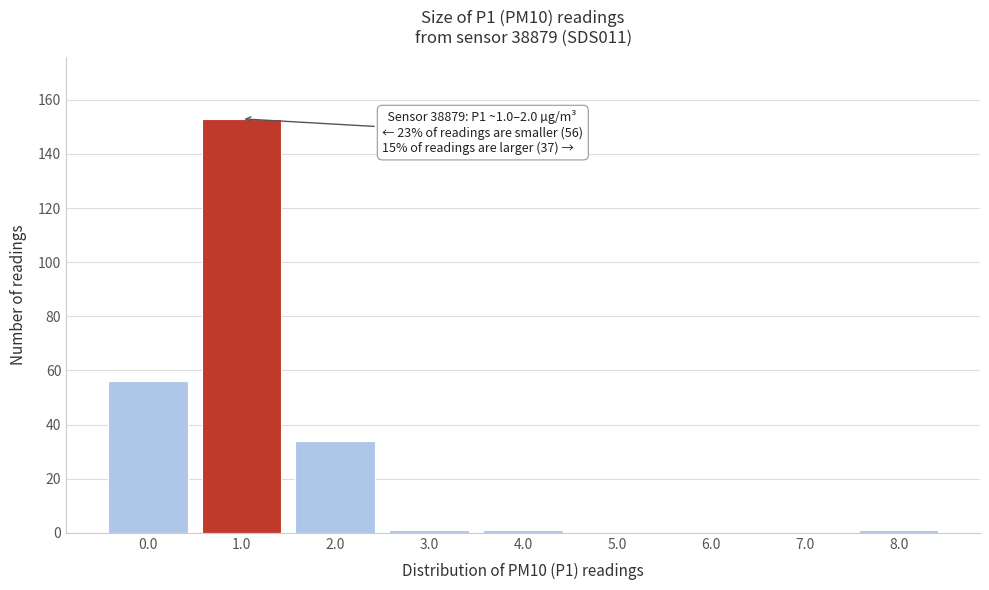

Reading left to right, extract all data points from this chart.

0.0=56	1.0=153	2.0=34	3.0=1	4.0=1	5.0=0	6.0=0	7.0=0	8.0=1